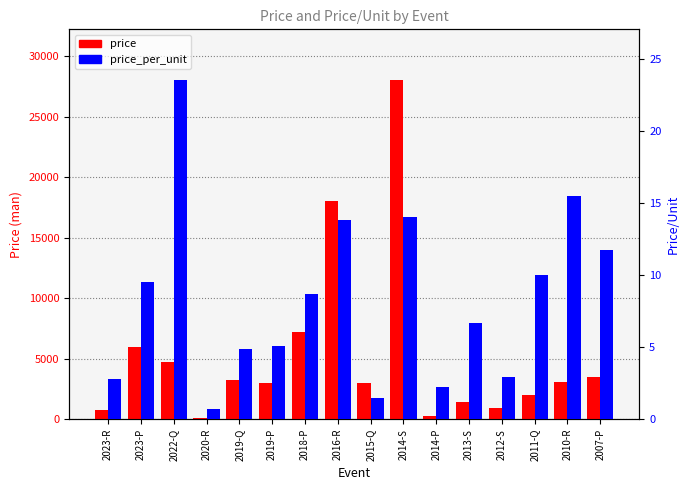

Which label corresponds to the smallest value in the chart?

2020-R